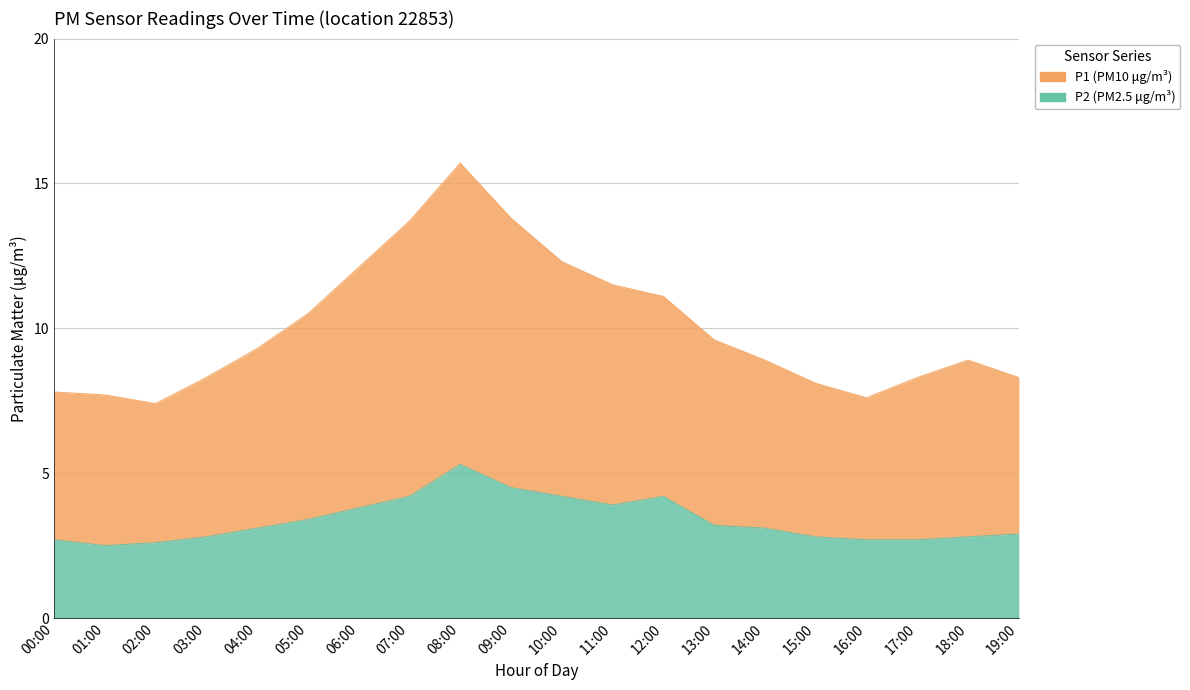

Rank the series at 00:00 from lowest to highest value.

P2, P1